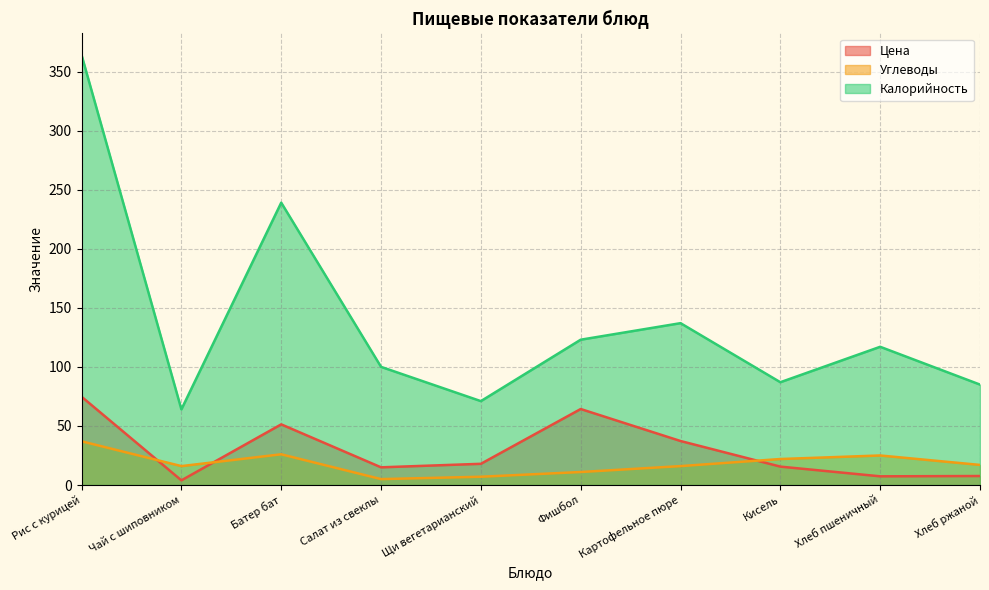

Reading right to left, list all the values displayed in this chart.

Цена: 7.6	7.3	15.6	37.2	64.3	17.9	15.0	51.3	3.9	74.7
Углеводы: 17.0	25.0	22.0	16.0	11.0	7.0	5.0	26.0	16.0	37.0
Калорийность: 85.0	117.0	87.0	137.0	123.0	71.0	100.0	239.0	64.0	364.0